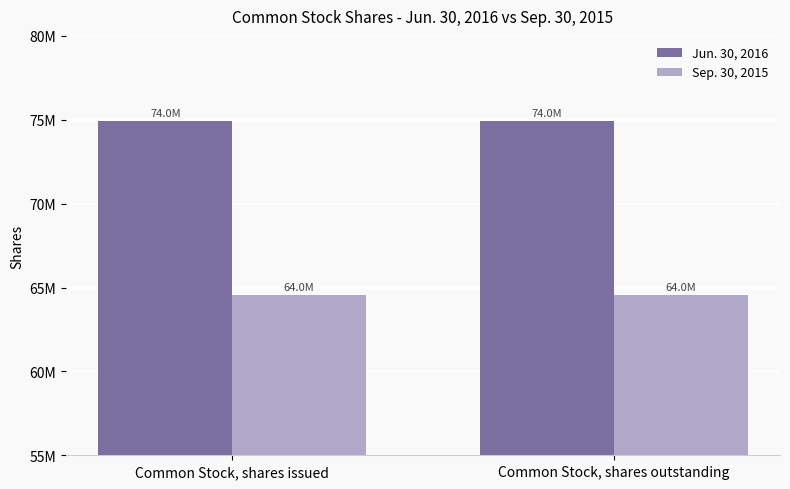

The Sep. 30, 2015 series shows 26110127 at Common Stock, shares issued. True or false?

False